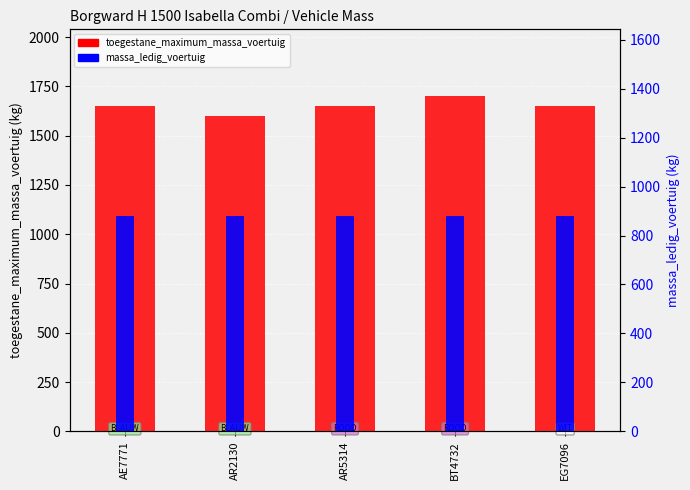

Rank the series at AR5314 from lowest to highest value.

massa_ledig_voertuig, toegestane_maximum_massa_voertuig